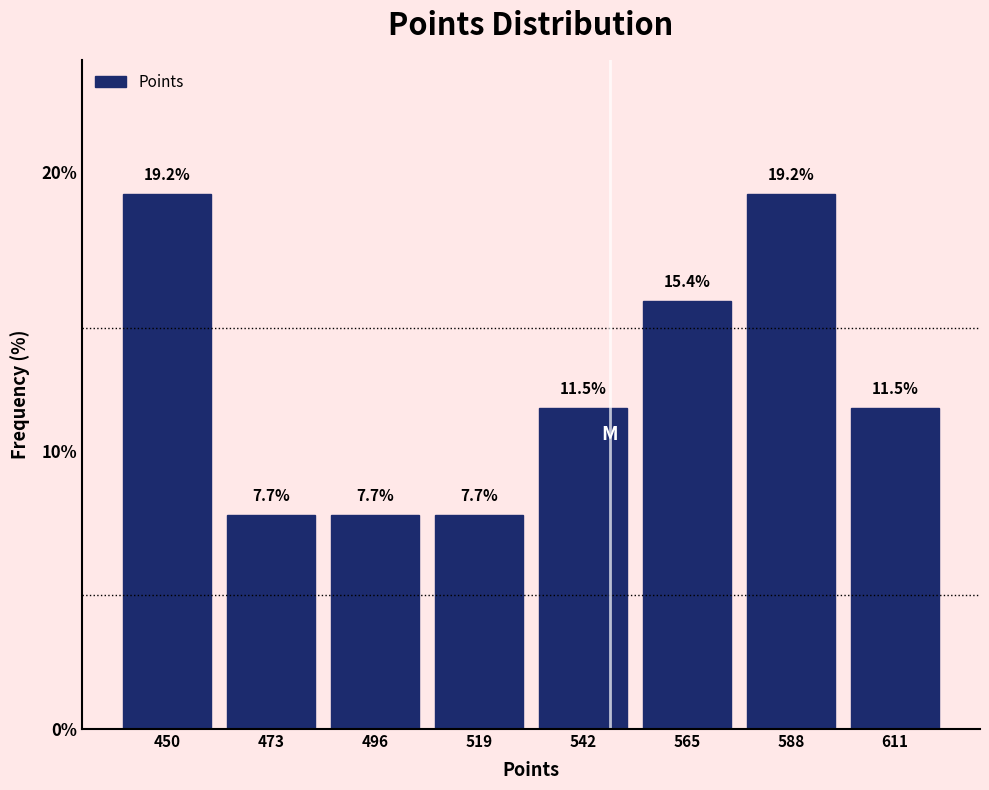

Reading left to right, list every bar in this chart as the range it spans on the x-axis followed by its height. The bar edges are not printed on the chart, so give them approximately, as read against the axis.

440 to 460: 19.2
460 to 485: 7.7
485 to 510: 7.7
510 to 530: 7.7
530 to 555: 11.5
555 to 575: 15.4
575 to 600: 19.2
600 to 625: 11.5